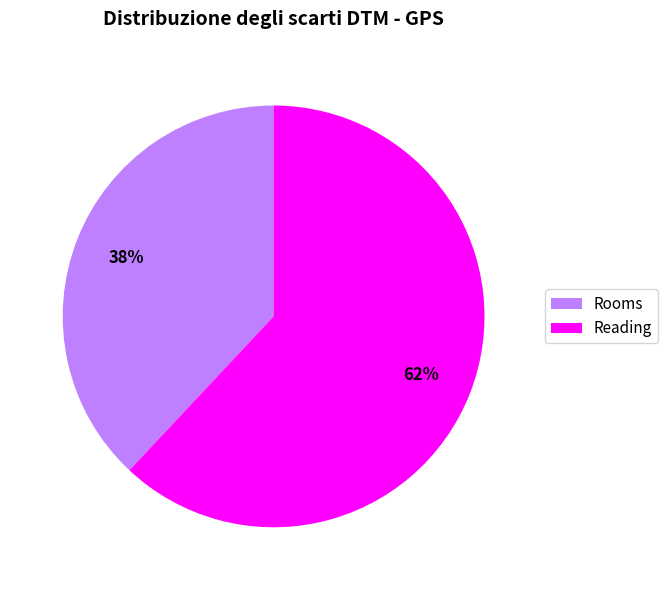

Which category has the smallest portion of the pie?

Rooms